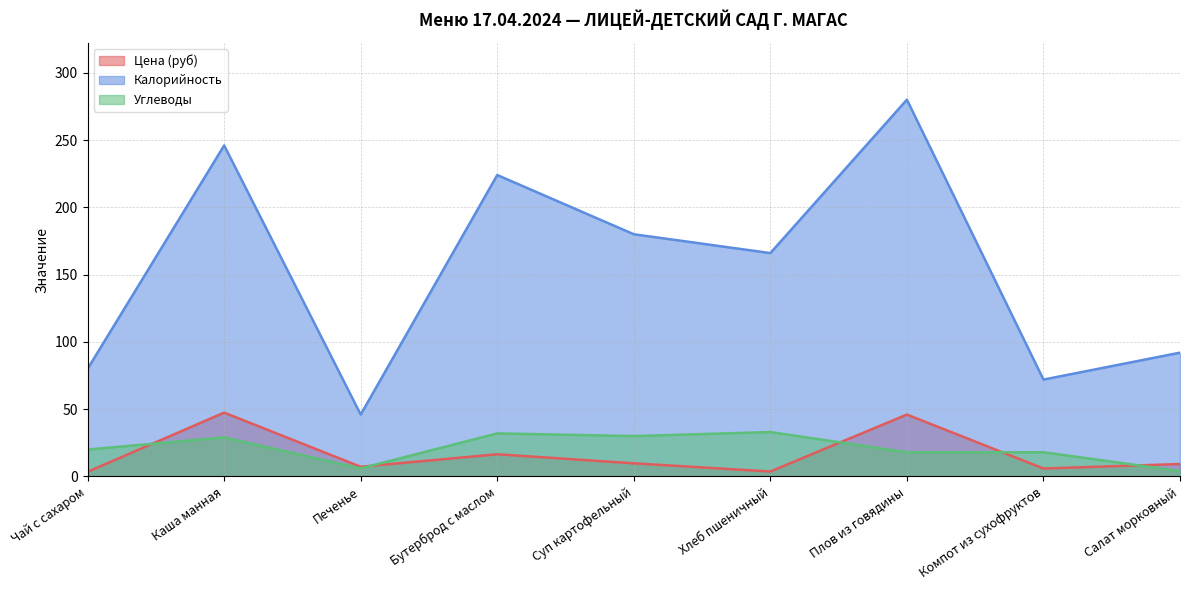

In Цена (руб), how many points are lower than both neighbors (excluding endpoints)?

3